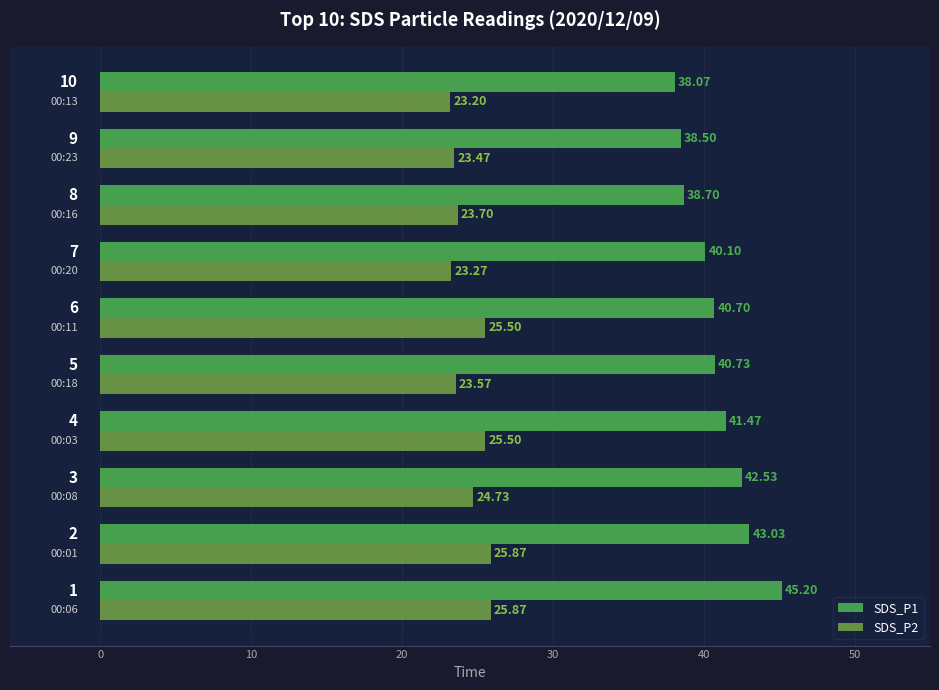

What is the average value of the SDS_P2 series?

24.5